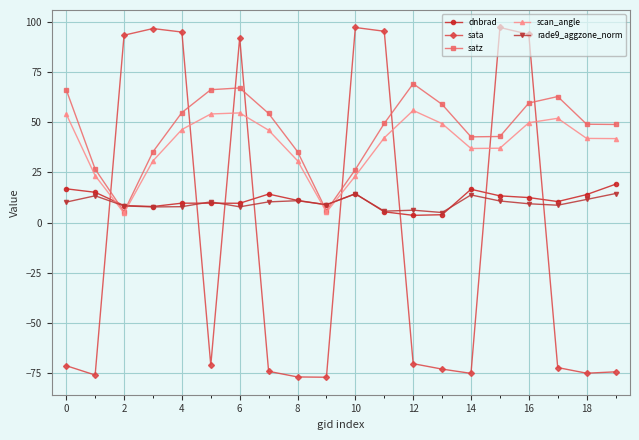

What is the lowest value of the rade9_aggzone_norm series?

5.1